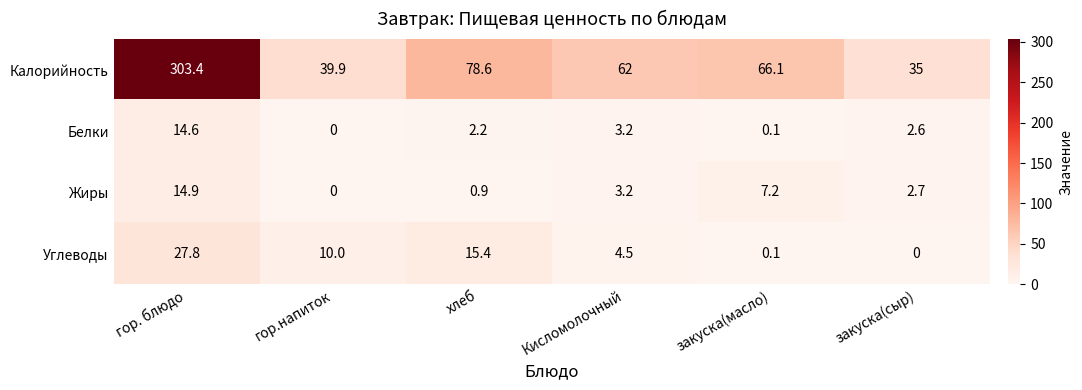

What is the difference between the second highest and second lowest values in the Белки series?

3.1